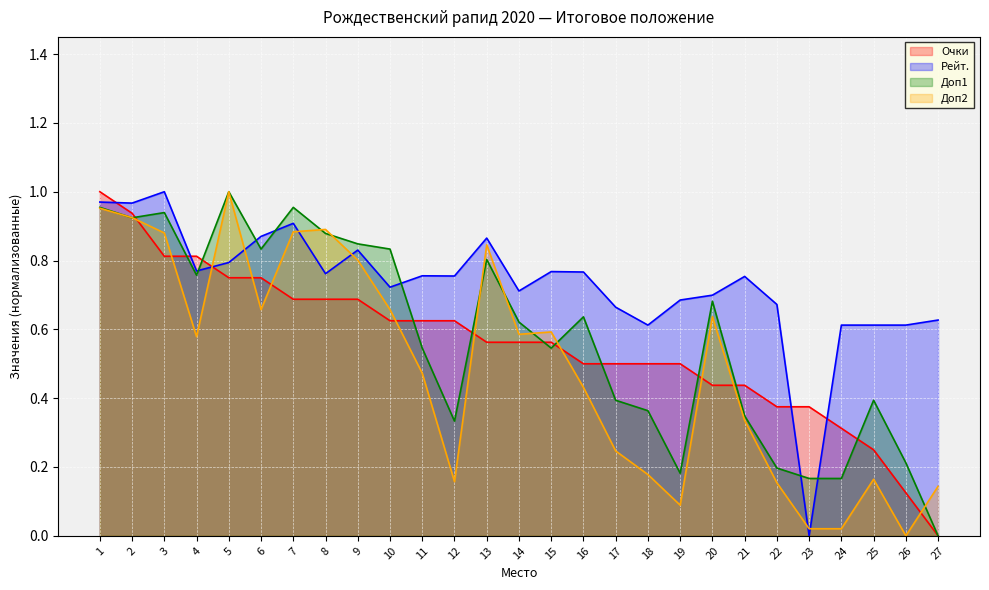

What is the total value across all series at 27?

0.8